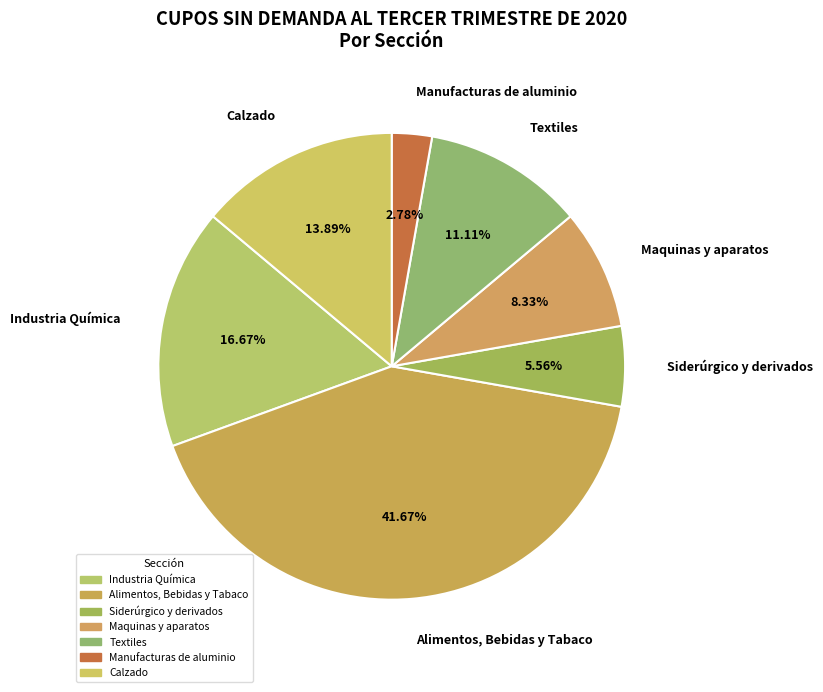

Rank the categories by value from highest to lowest.

Alimentos, Bebidas y Tabaco, Industria Química, Calzado, Textiles, Maquinas y aparatos, Siderúrgico y derivados, Manufacturas de aluminio